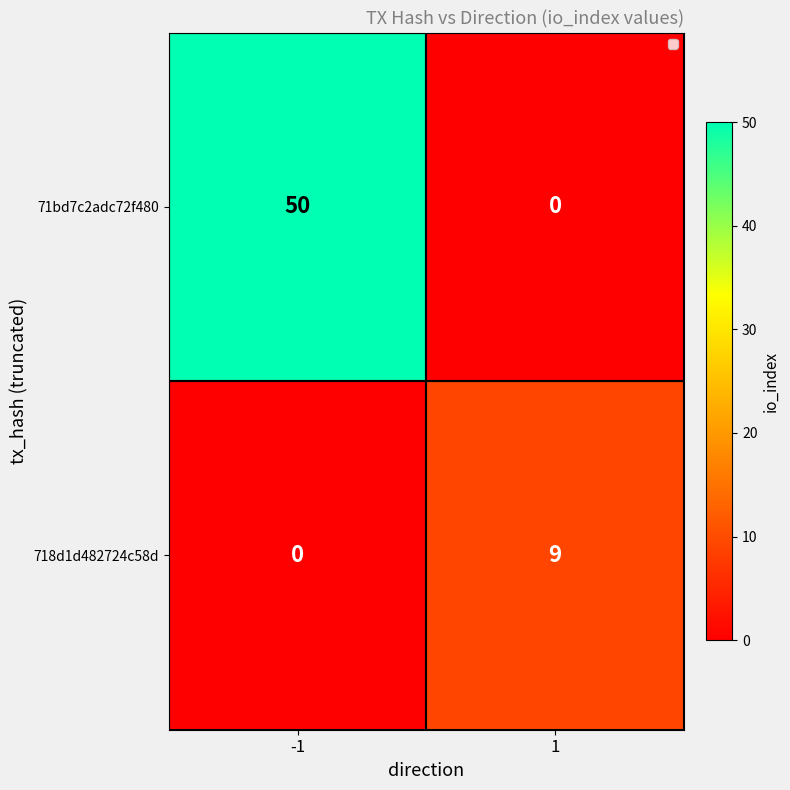

The 718d1d482724c58d series shows 3 at 1. True or false?

False